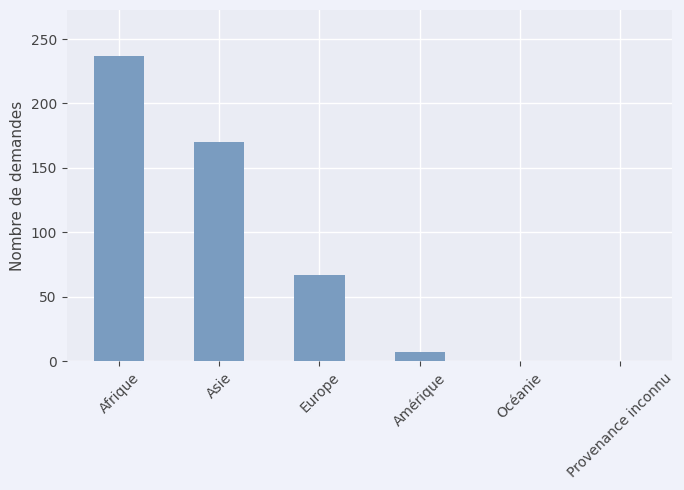

At which category does the chart reach its peak across all series?

Afrique